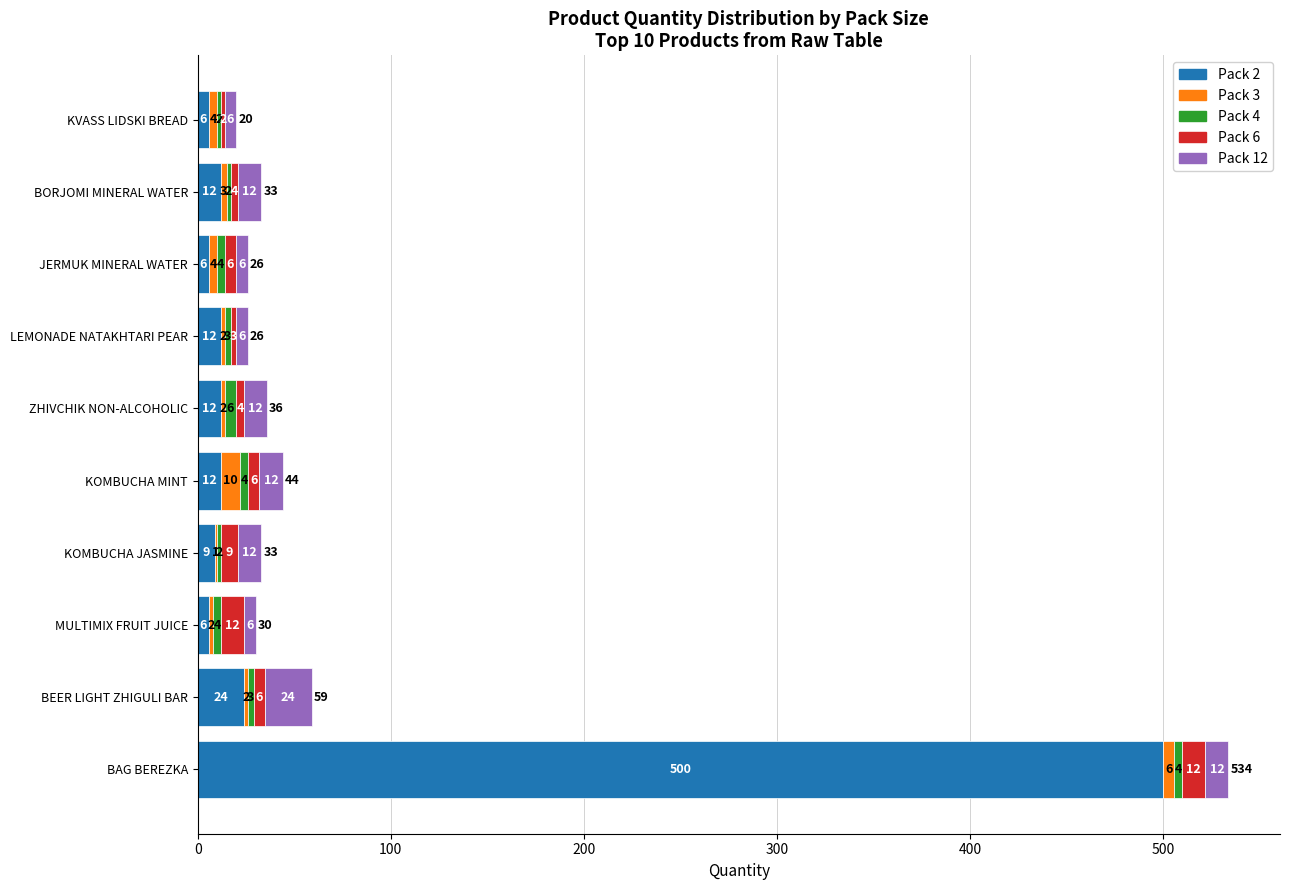

At which category is the sum across all series the highest?

BAG BEREZKA